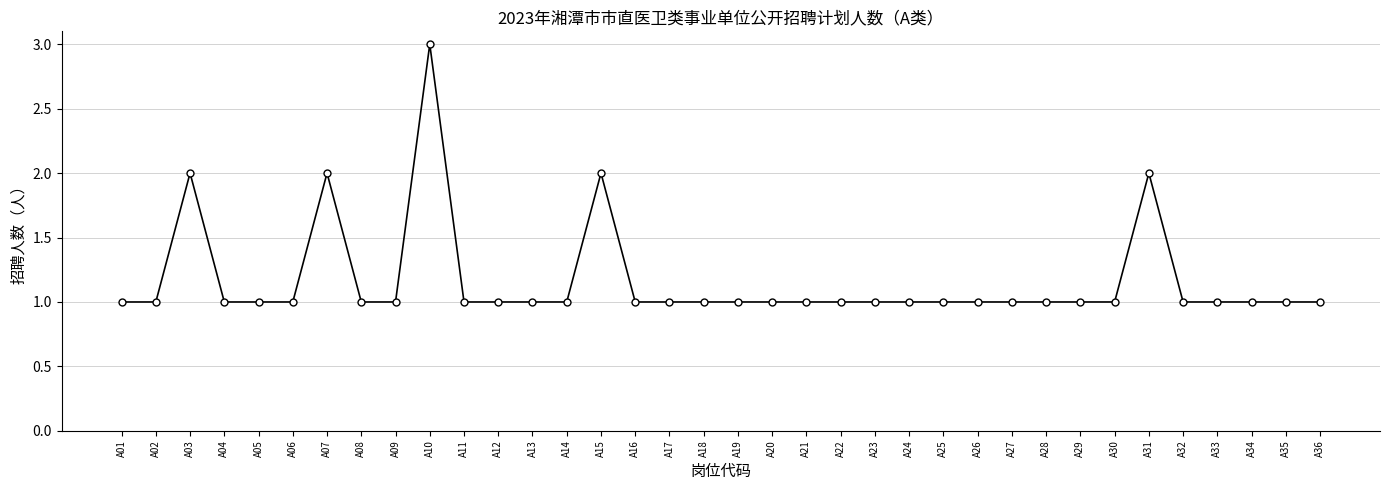

What is the sum of the values at A03 and A01?

3